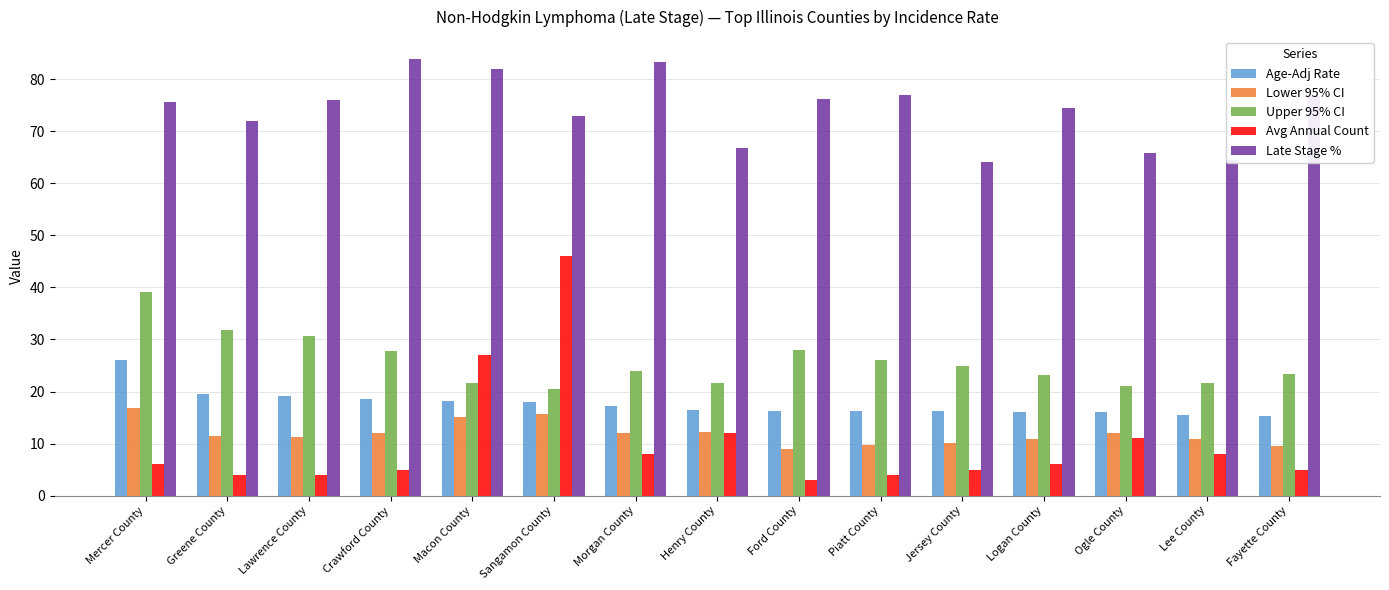

Count the number of categories in the chart.

15